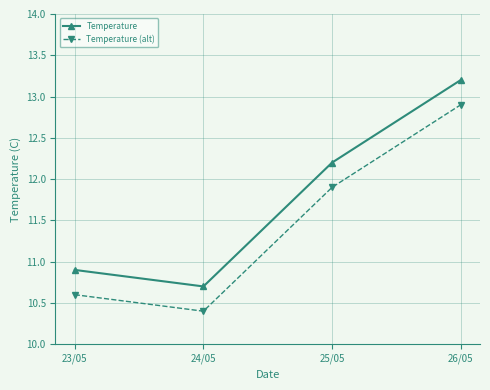

What is the difference between the second highest and second lowest values in the Temperature (alt) series?

1.3